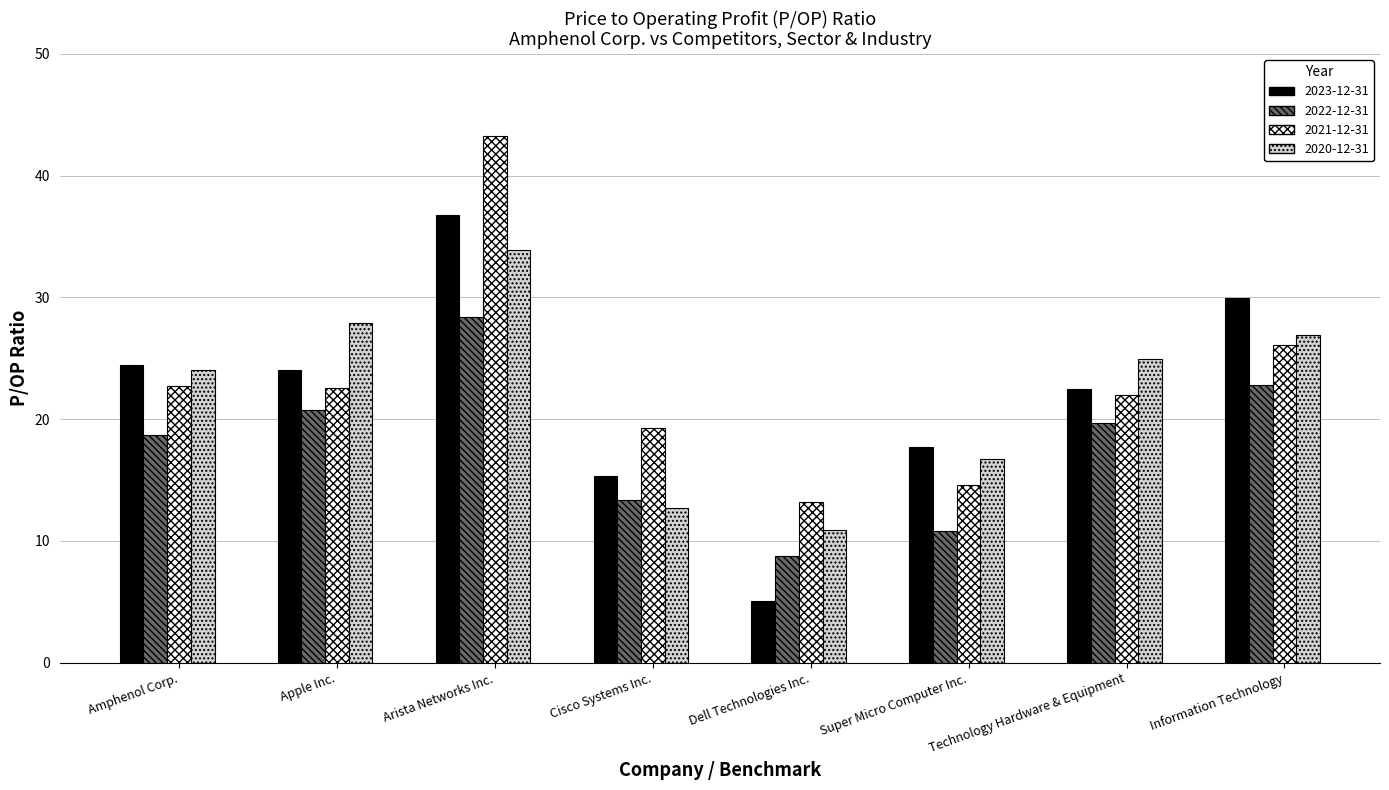

What position from the right is Amphenol Corp.?

8